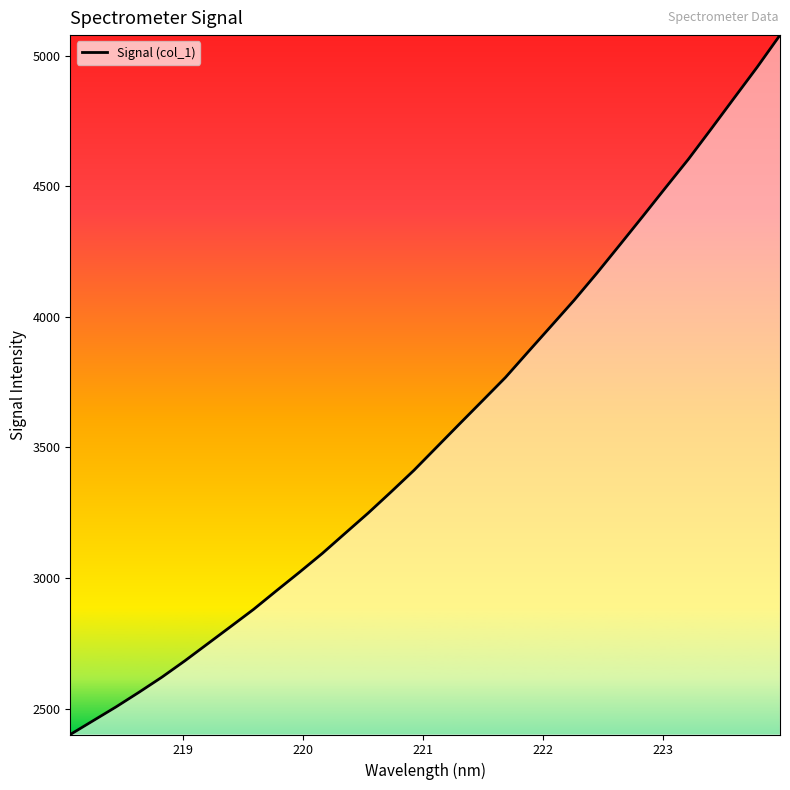

What is the difference between the maximum and minimum values?

2676.9